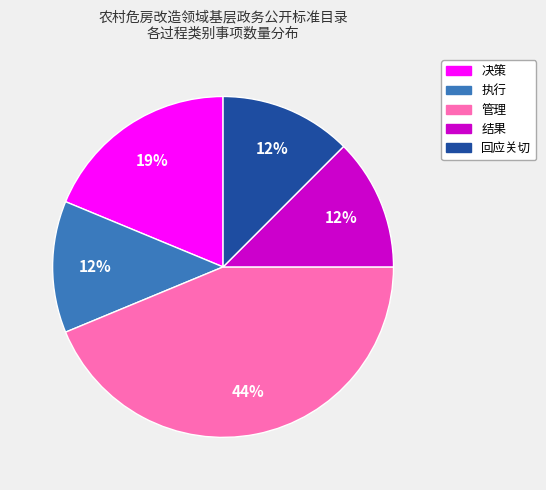

Is there a majority slice in this chart?

No